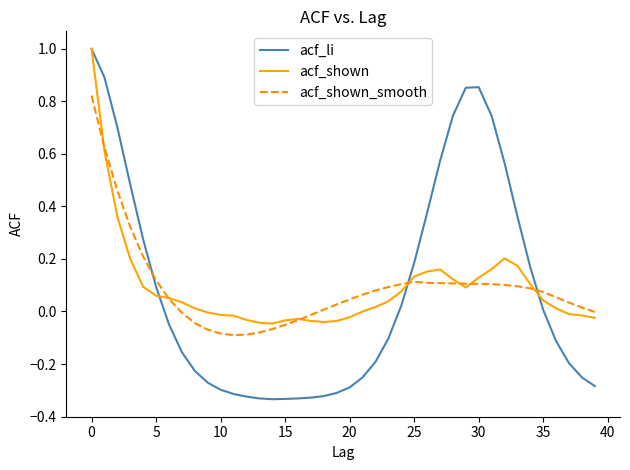

Which series has the widest spread of values?

acf_li